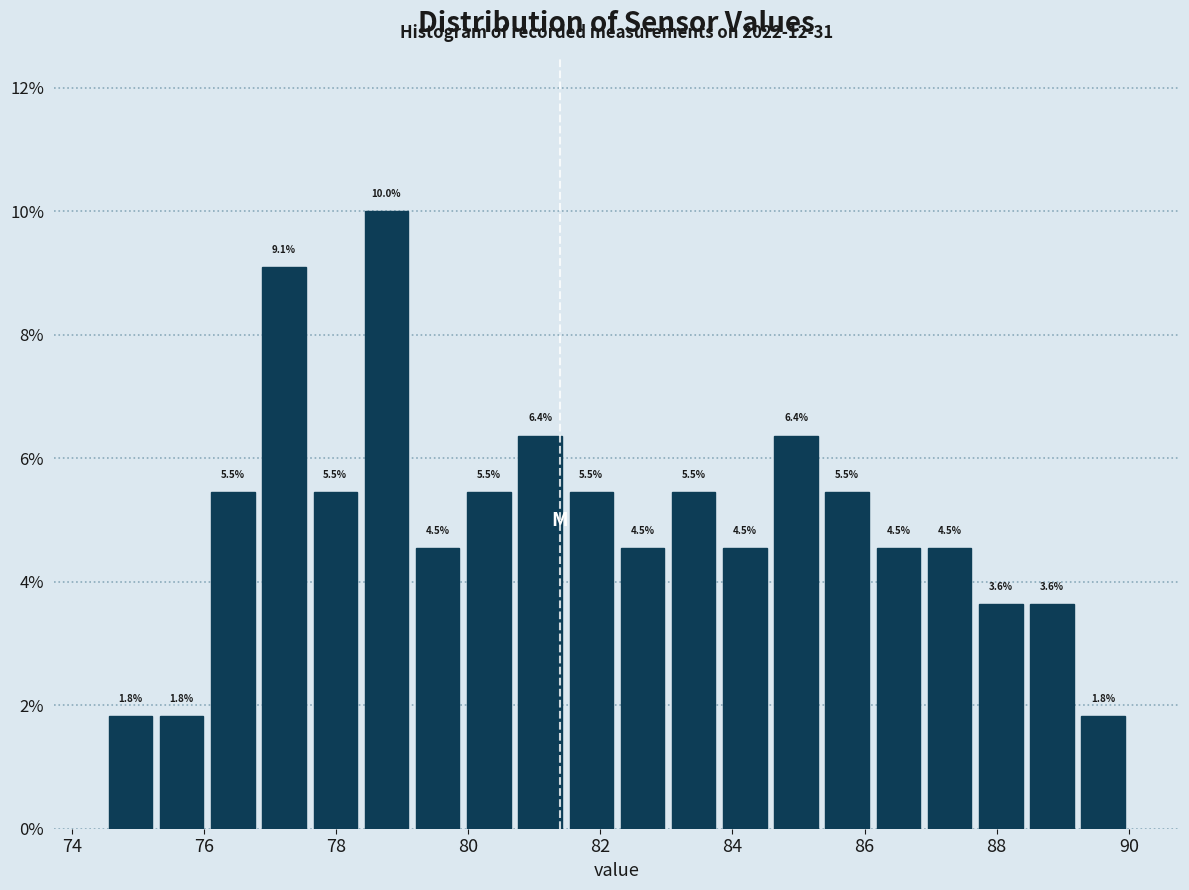

Read against the x-axis, roughly where is the centre of the tallest bar?

78.8